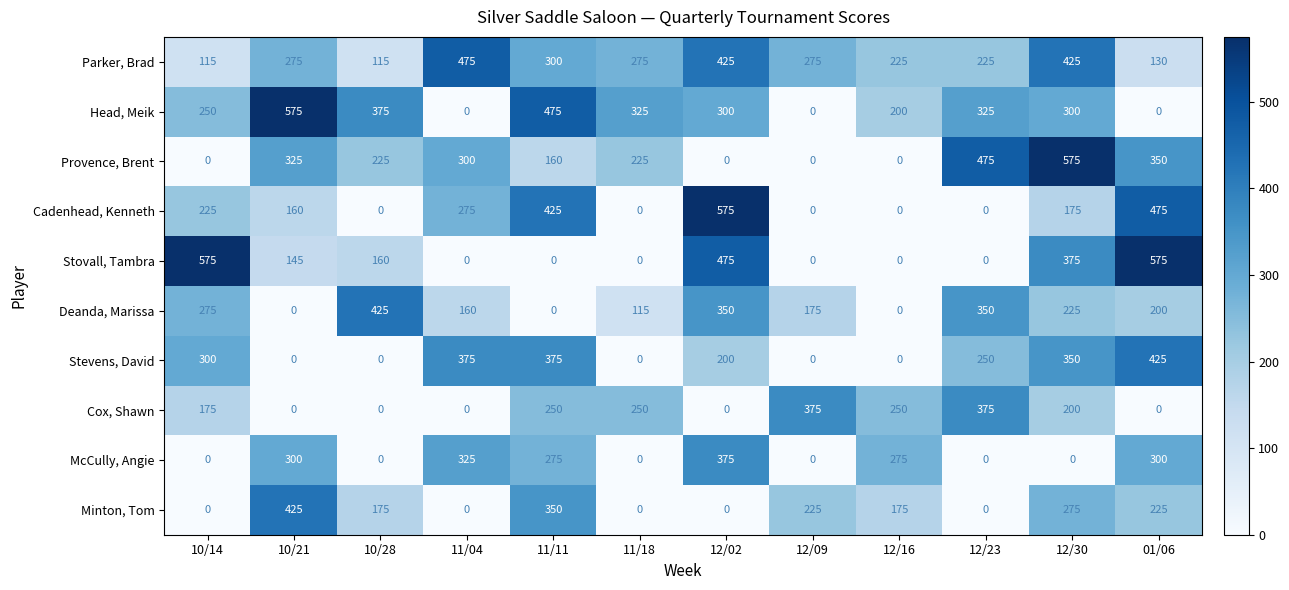

At which category is the sum across all series the highest?

12/30